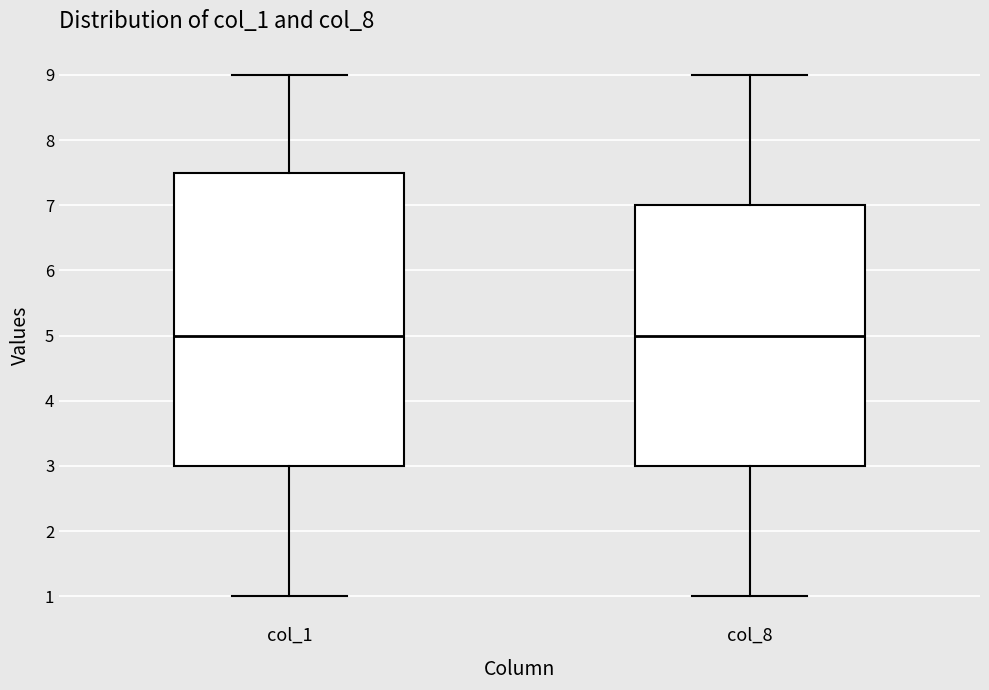

Reading left to right, read every box against the y-axis: the position of its median line, the range the box covers, and the ends of its whiskers. The values are not printed on the chart, so give them approximately, as read against the axis.

col_1: median 5.0, box 3.0 to 7.5, whiskers 1.0 to 9.0
col_8: median 5.0, box 3.0 to 7.0, whiskers 1.0 to 9.0